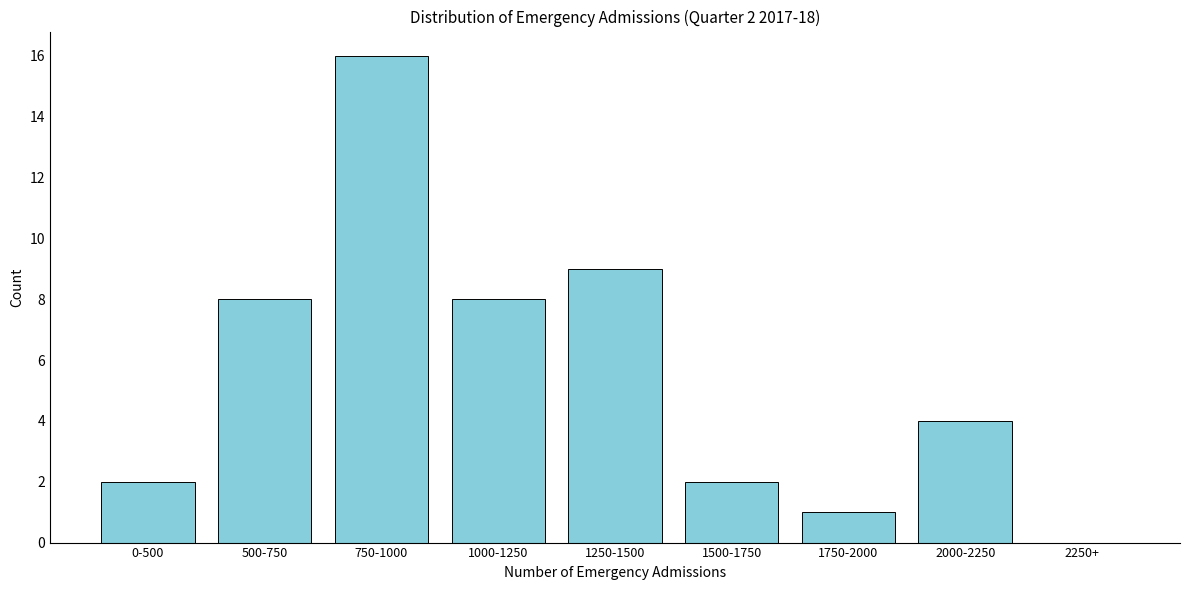

Reading right to left, what are all the values shown in this chart?

2250+=0	2000-2250=4	1750-2000=1	1500-1750=2	1250-1500=9	1000-1250=8	750-1000=16	500-750=8	0-500=2